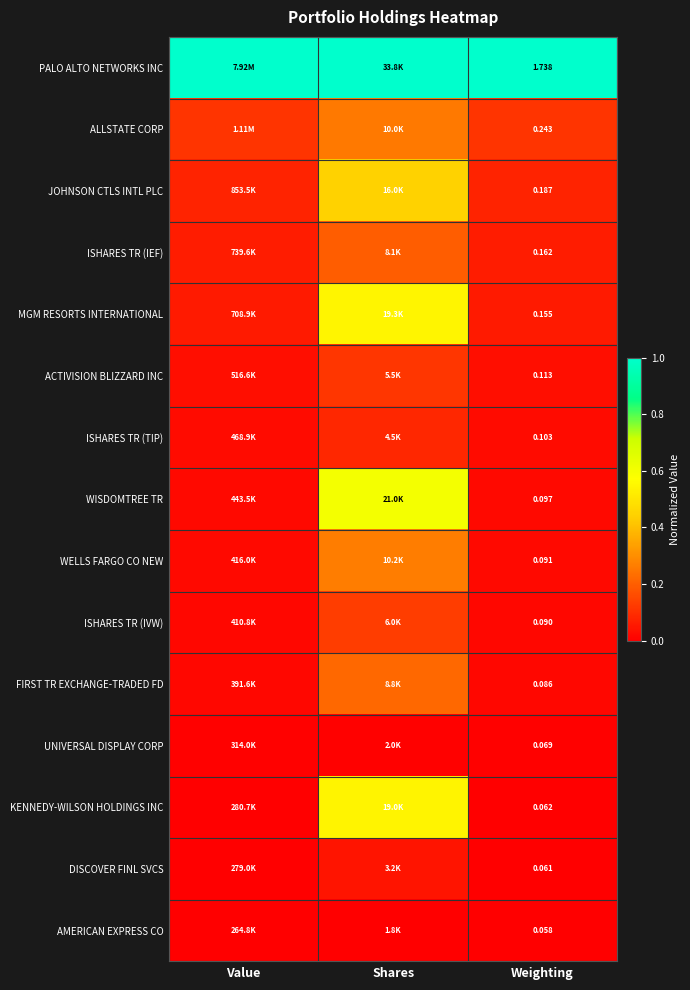

Rank the series at Weighting from highest to lowest value.

PALO ALTO NETWORKS INC, ALLSTATE CORP, JOHNSON CTLS INTL PLC, ISHARES TR (IEF), MGM RESORTS INTERNATIONAL, ACTIVISION BLIZZARD INC, ISHARES TR (TIP), WISDOMTREE TR, WELLS FARGO CO NEW, ISHARES TR (IVW), FIRST TR EXCHANGE-TRADED FD, UNIVERSAL DISPLAY CORP, KENNEDY-WILSON HOLDINGS INC, DISCOVER FINL SVCS, AMERICAN EXPRESS CO